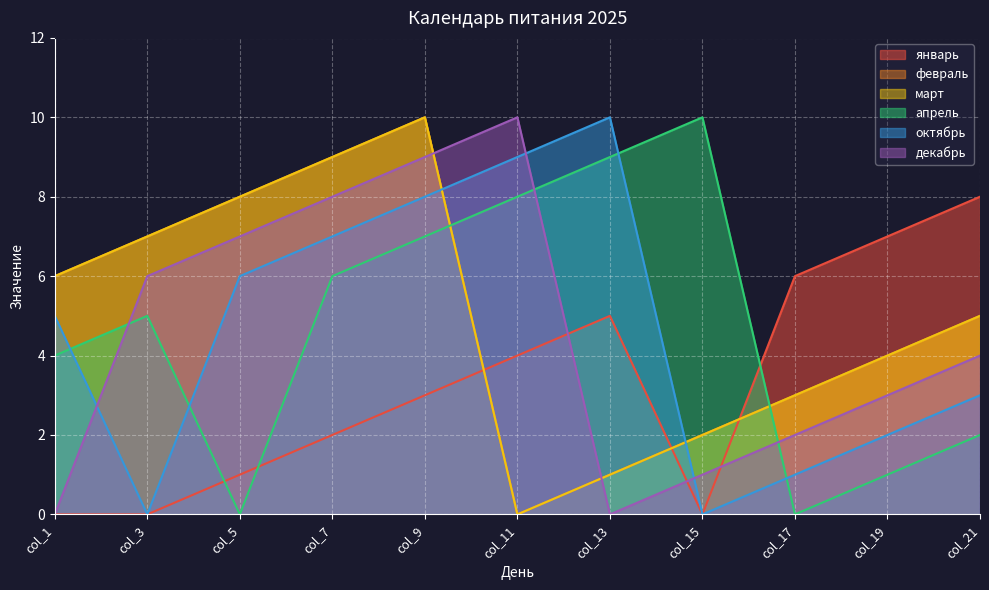

What is the sum of the март values at col_5 and col_9?

18